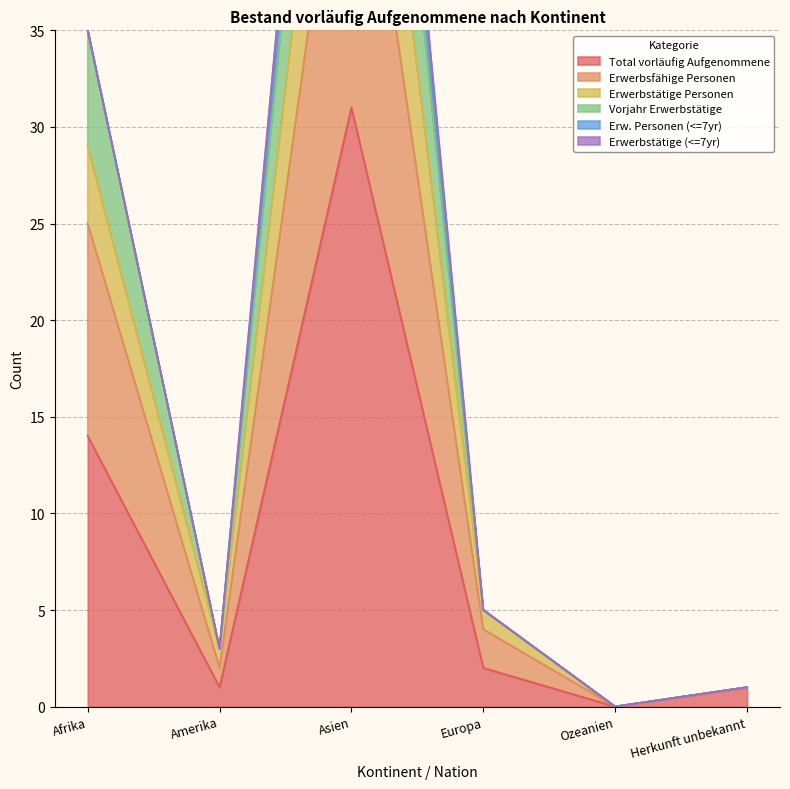

How many values in the Total vorläufig Aufgenommene series are below 2?

3